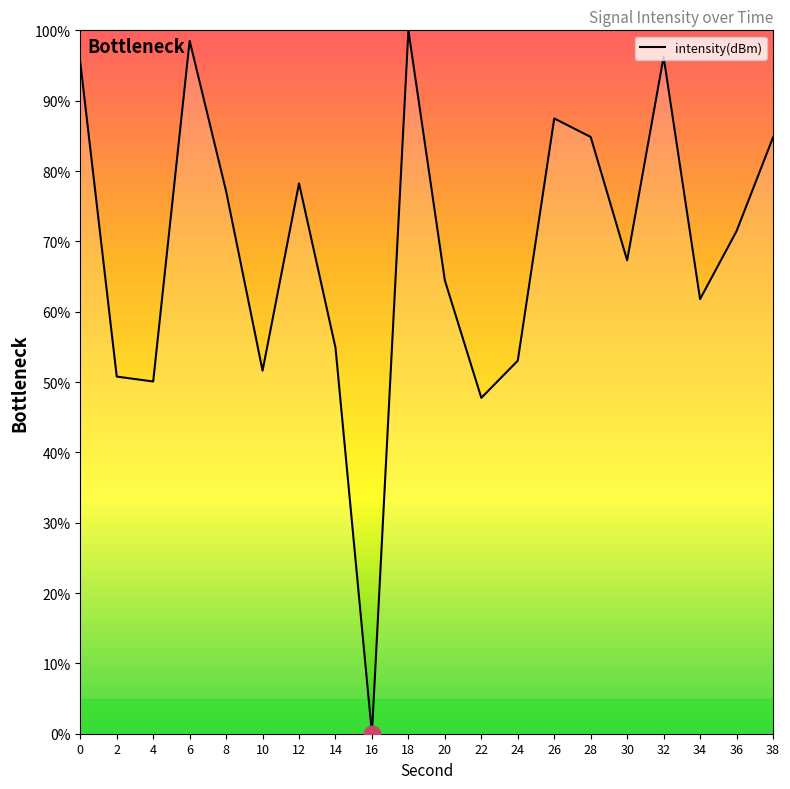

True or false: there are more than 0 points higher than both neighbors.

True